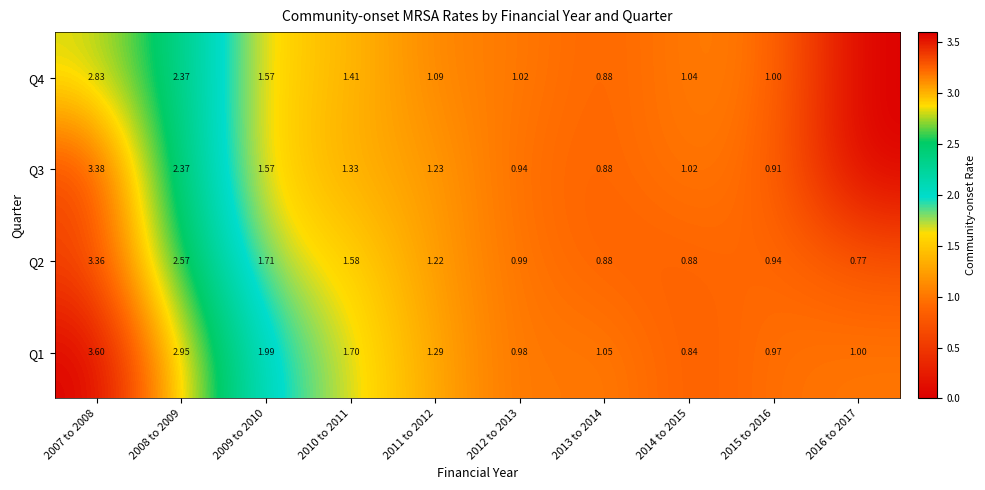

Is the value of Q1 at 2015 to 2016 greater than the value of Q3 at 2010 to 2011?

No